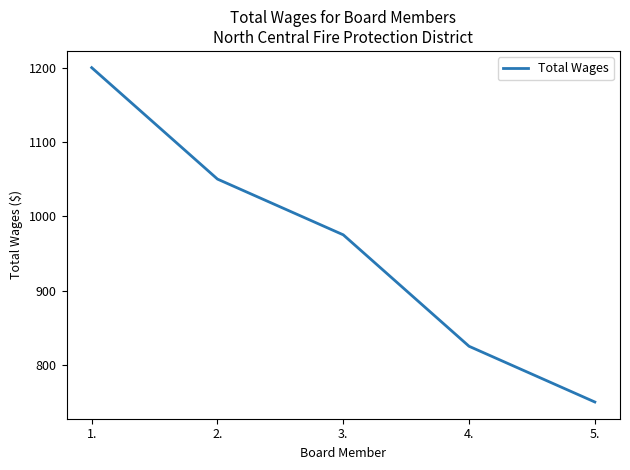

Rank the categories by value from lowest to highest.

5., 4., 3., 2., 1.